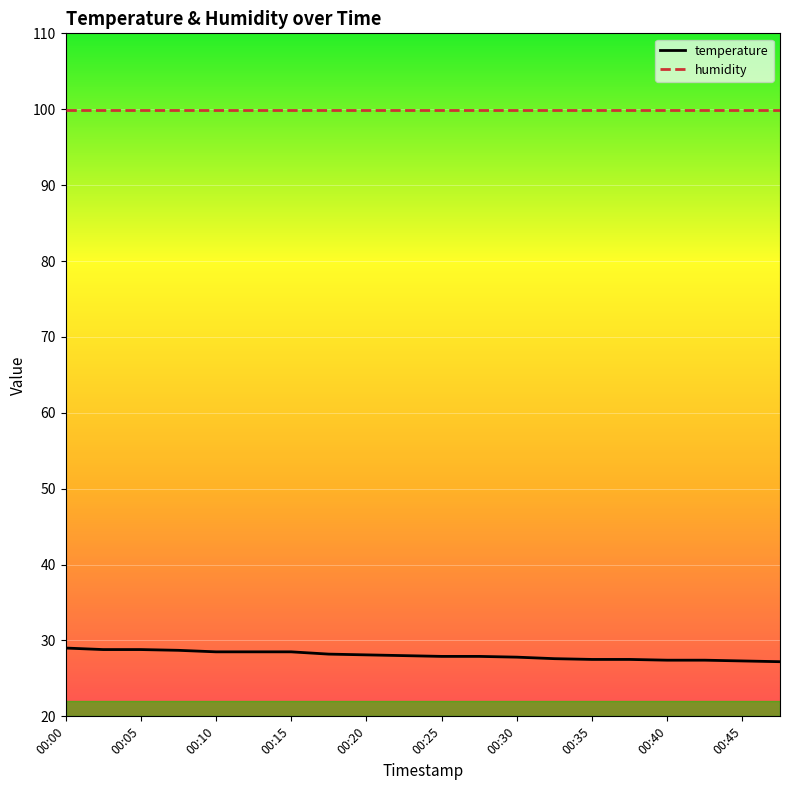

What is the greatest value displayed?

99.9